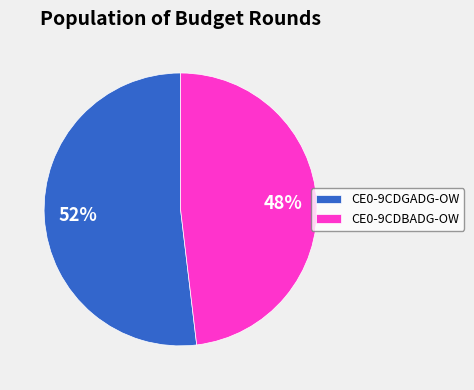

To the nearest percent, what is the average slice percentage?

50%